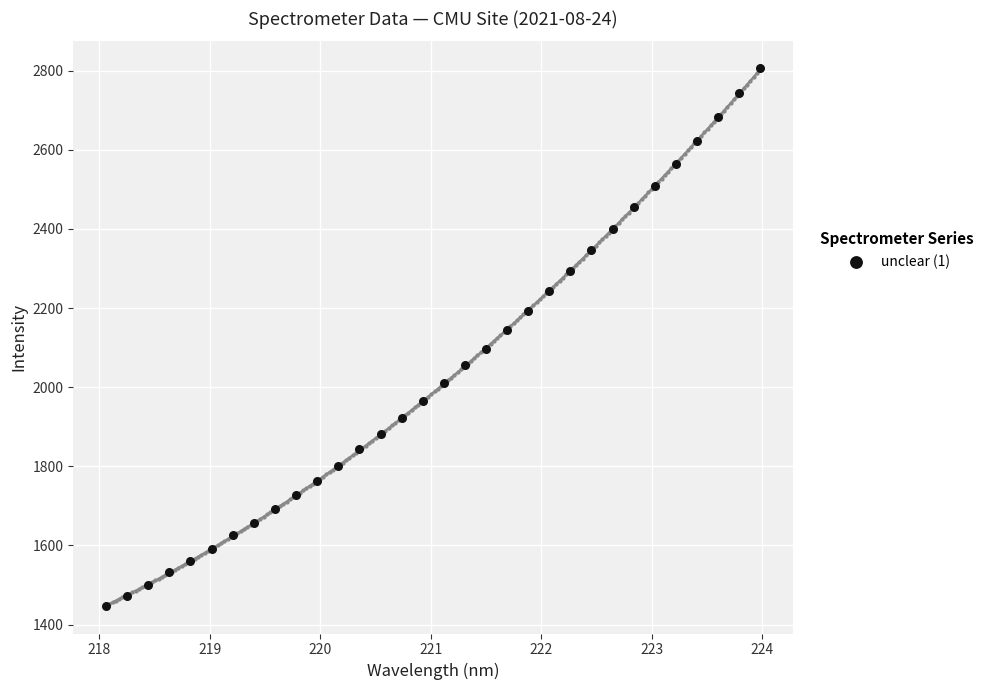

What is the range of X values (max minus min)?

5.9